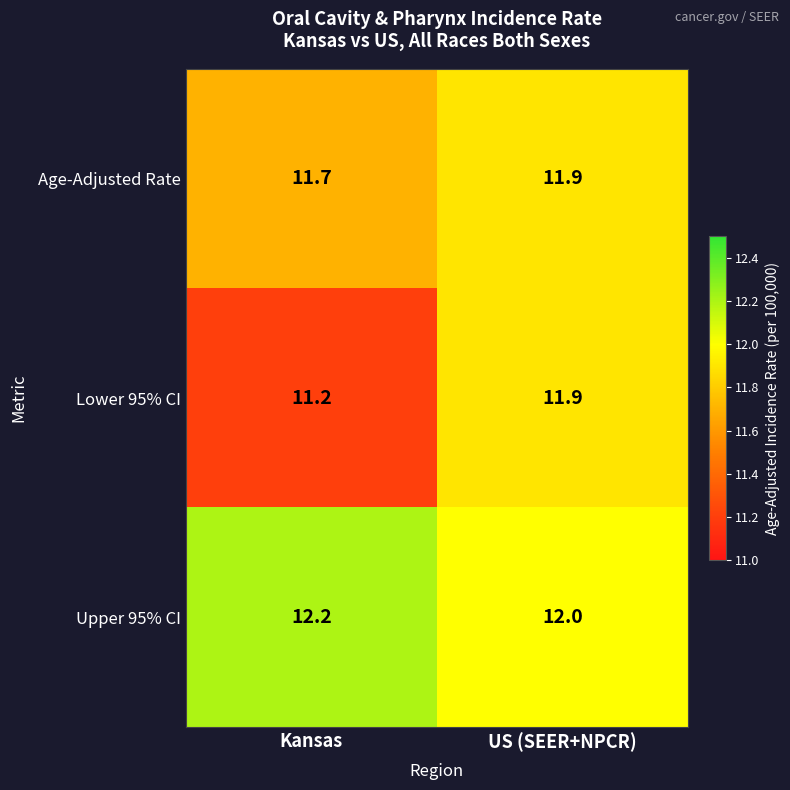

What is the sum of all Upper 95% CI values?

24.2